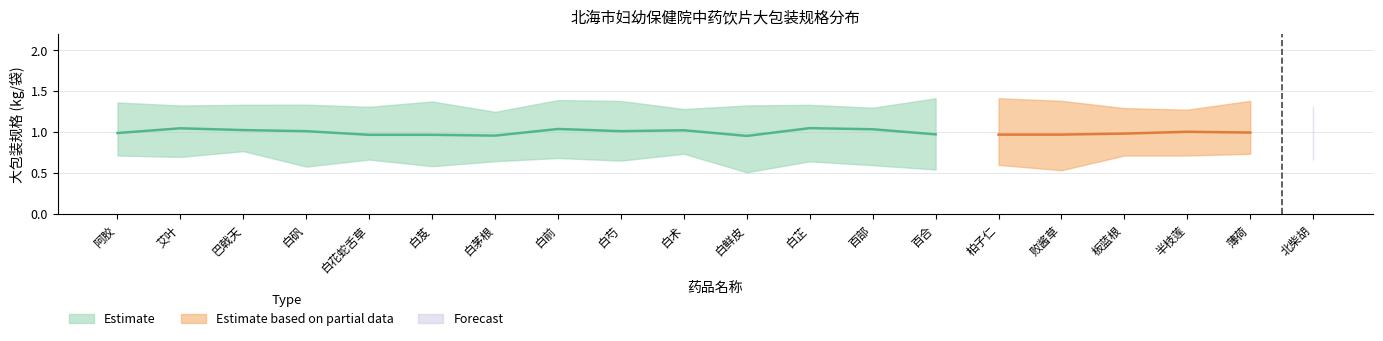

At which label is 阿胶 closest to 1?

阿胶